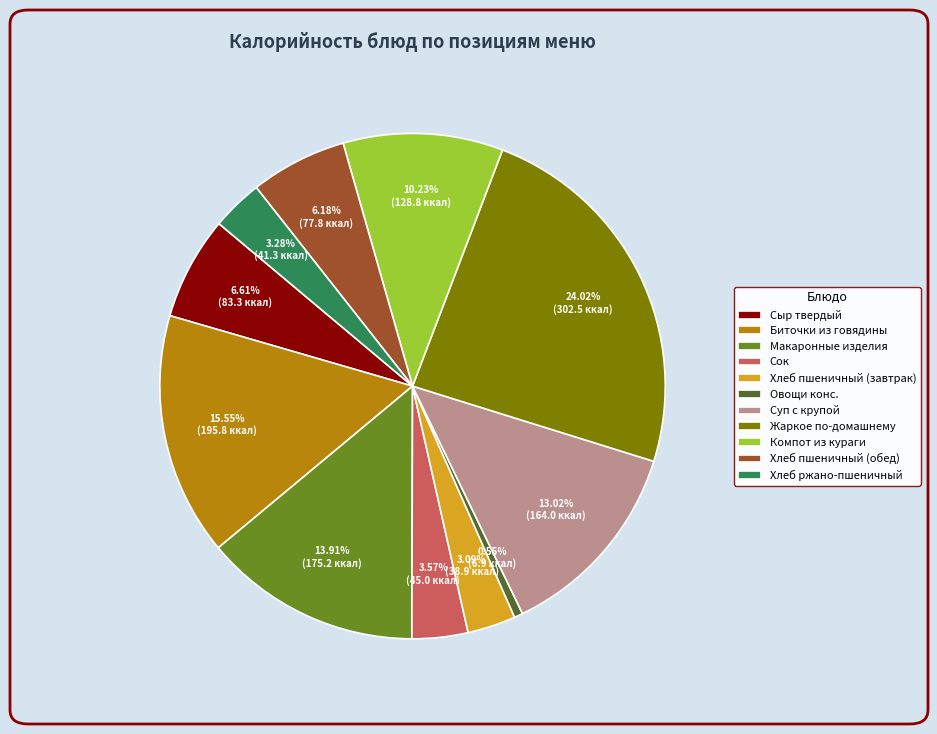

Approximately how many times larger is the value at Сок compared to Хлеб пшеничный (обед)?

0.6